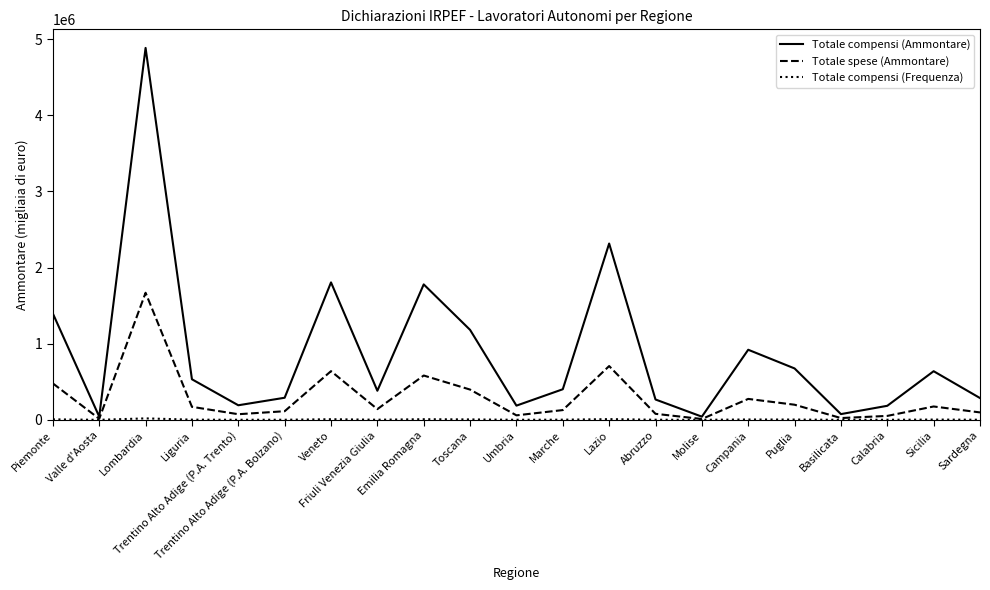

What is the maximum value shown in the chart?

4883560